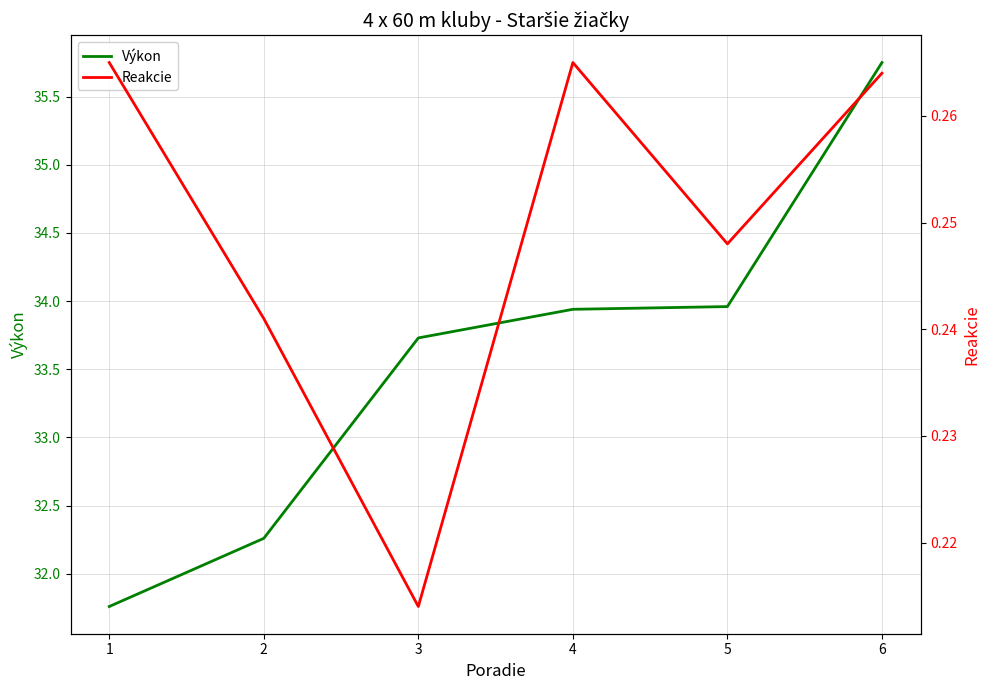

The Výkon series shows 55.5 at 6. True or false?

False